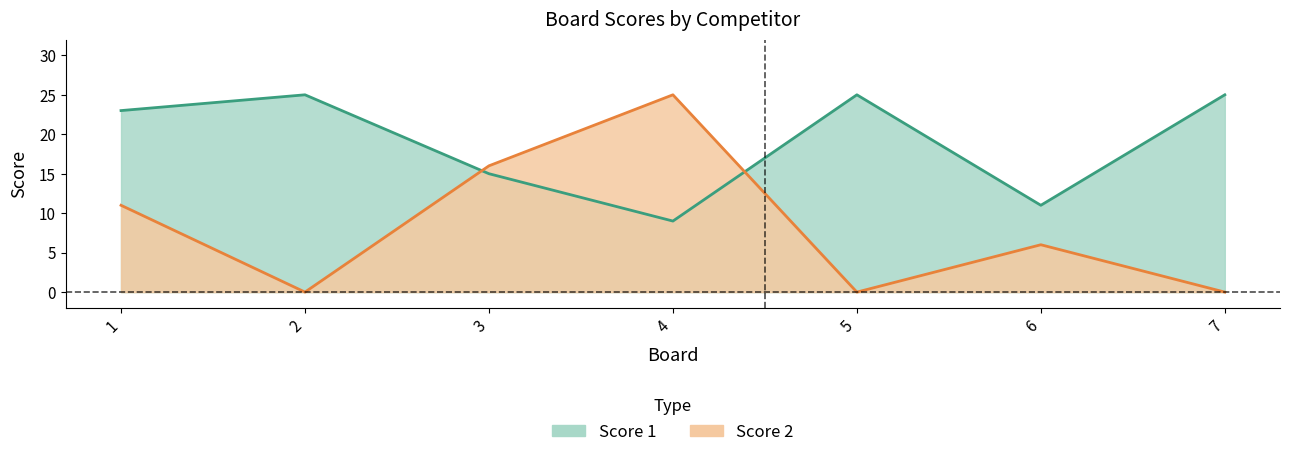

Does the chart have visible grid lines?

No